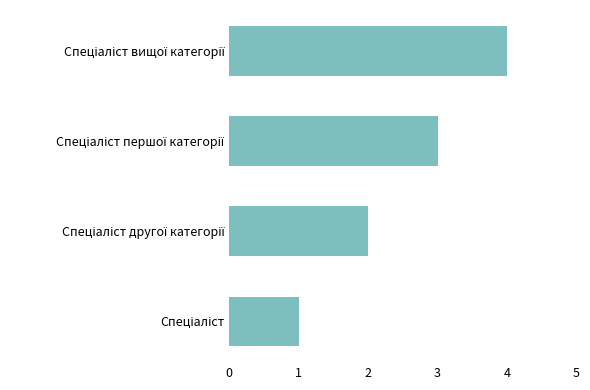

What is the difference between the maximum and minimum values?

3